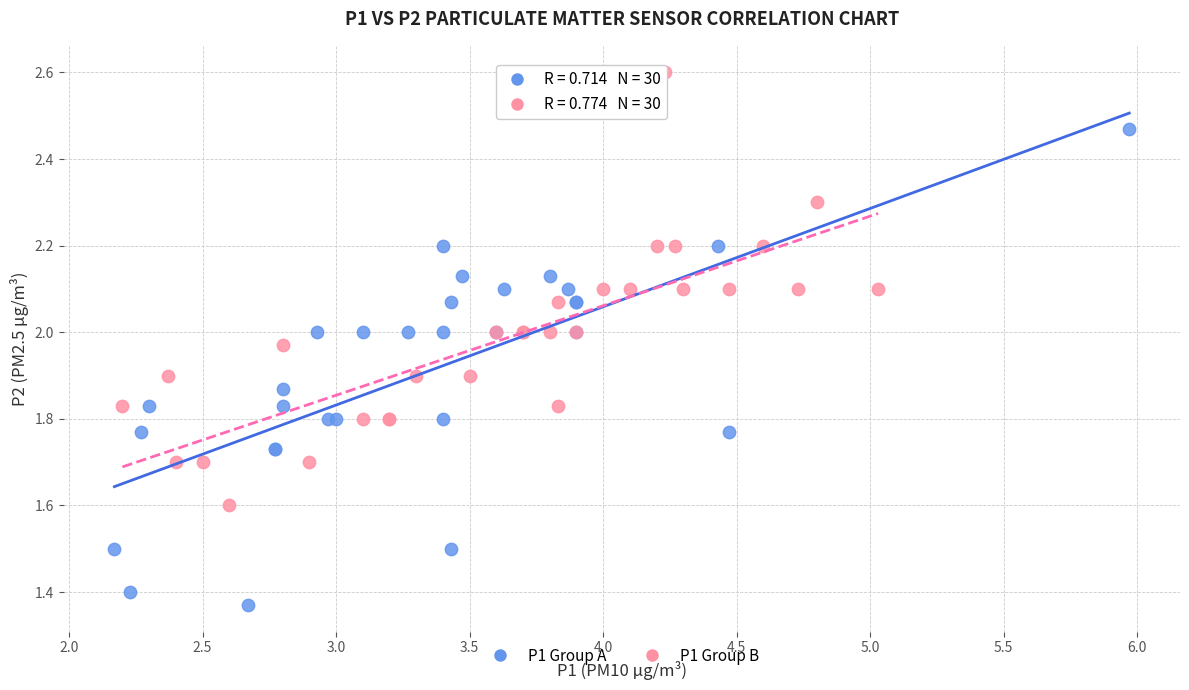

Which series reaches the maximum Y coordinate?

P1 Group B